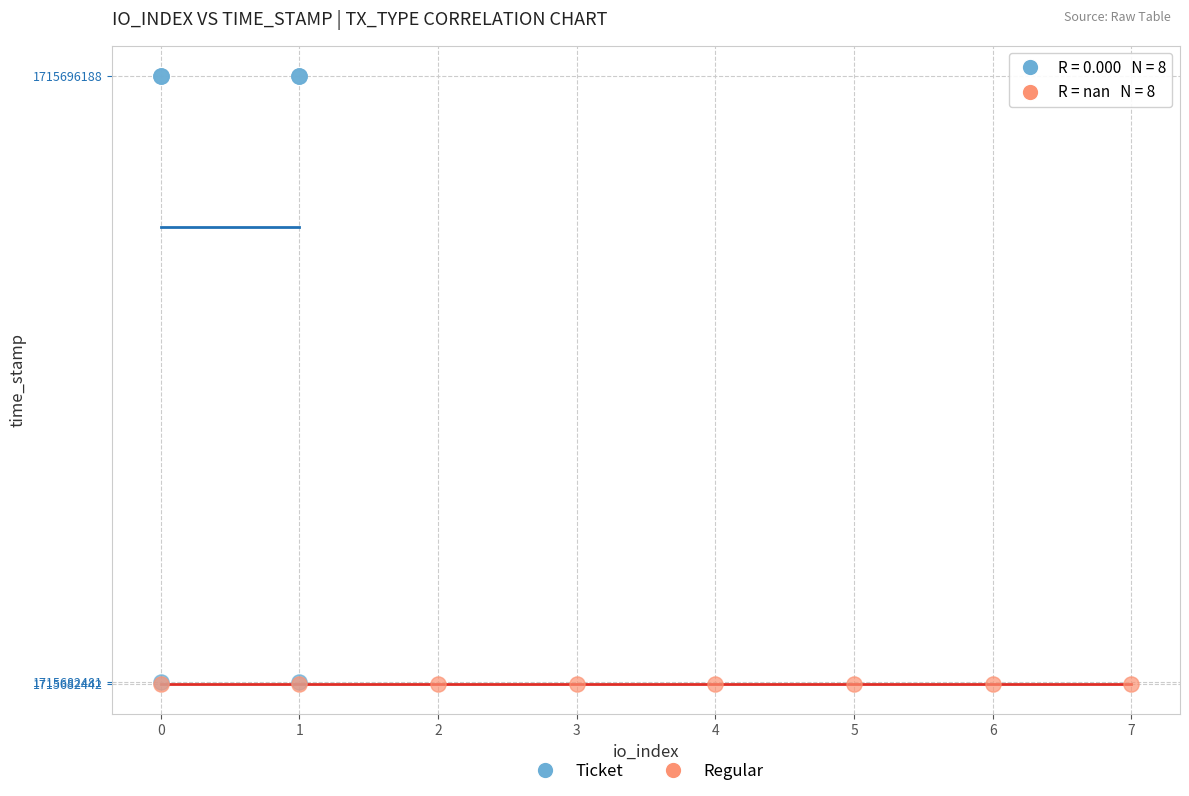

Which series reaches the maximum Y coordinate?

Ticket